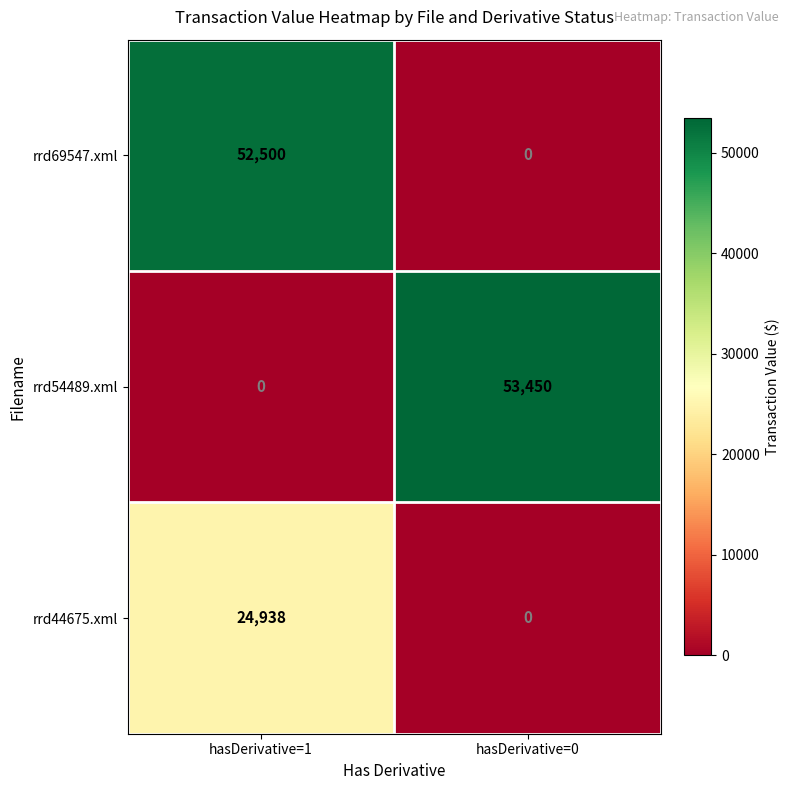

At how many categories does at least one series exceed 41970?

2